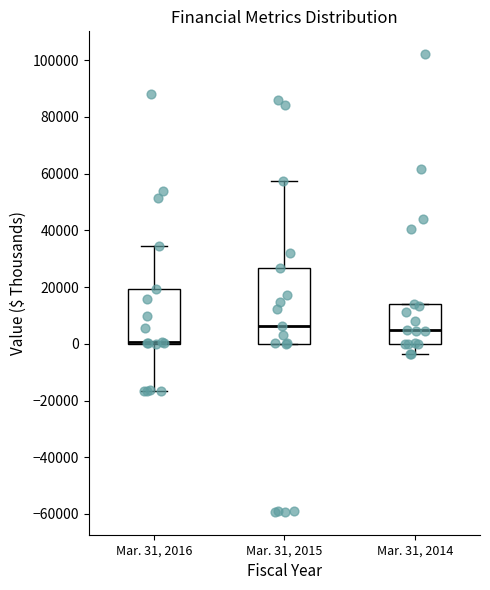

Reading left to right, transcribe this box plot: for each box, give where its median line is, the range the box spans, and where its two whiskers end, as read against the y-axis. The values are not printed on the chart, so give them approximately, as read against the axis.

Mar. 31, 2016: median 0 (just above the box's lower edge), box 0 to 20000, whiskers -16000 to 34000
Mar. 31, 2015: median 6000, box 0 to 26000, whiskers 0 to 58000
Mar. 31, 2014: median 4000, box 0 to 14000, whiskers -4000 to 14000